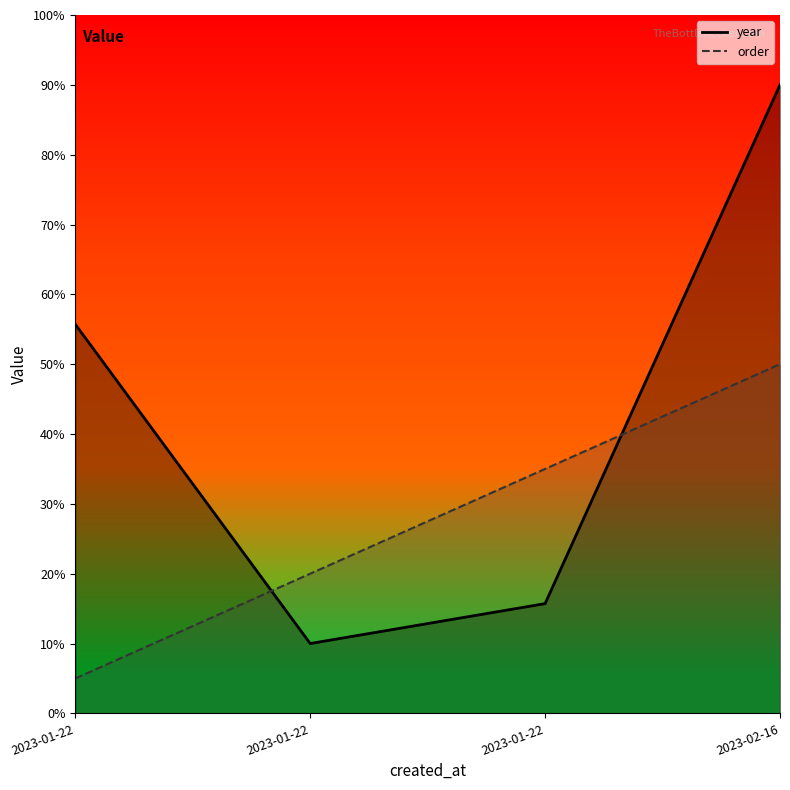

After their last crossing, which series has the higher values: order or year?

year